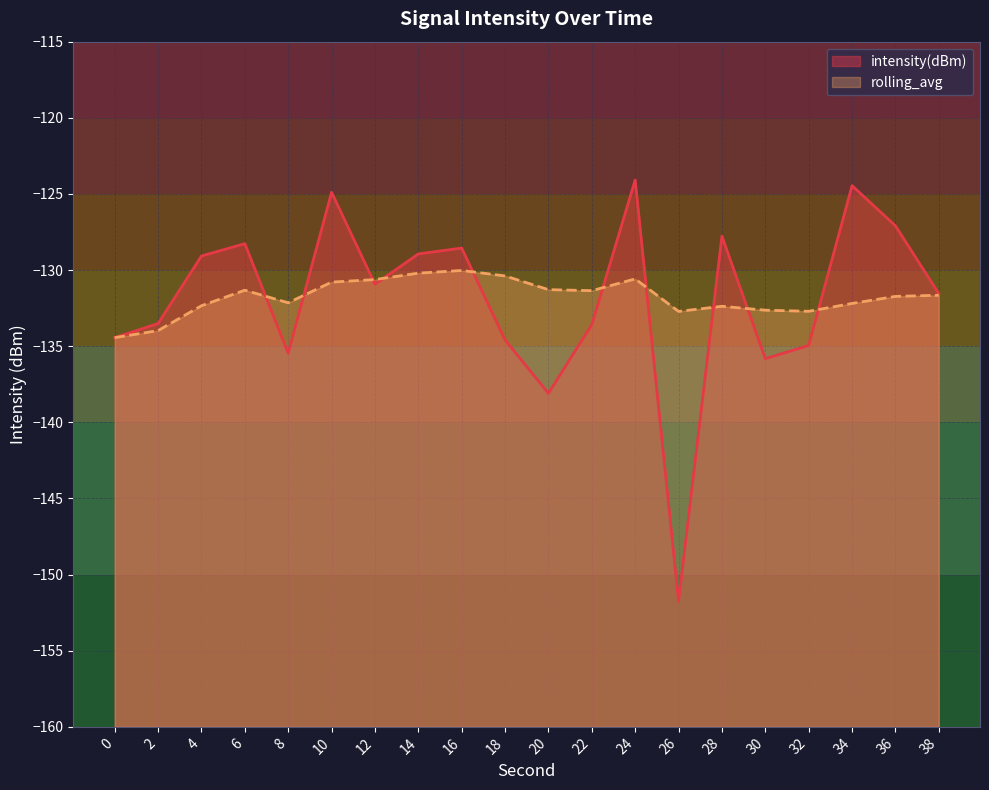

What is the difference between the maximum and minimum values in the intensity(dBm) series?

27.7